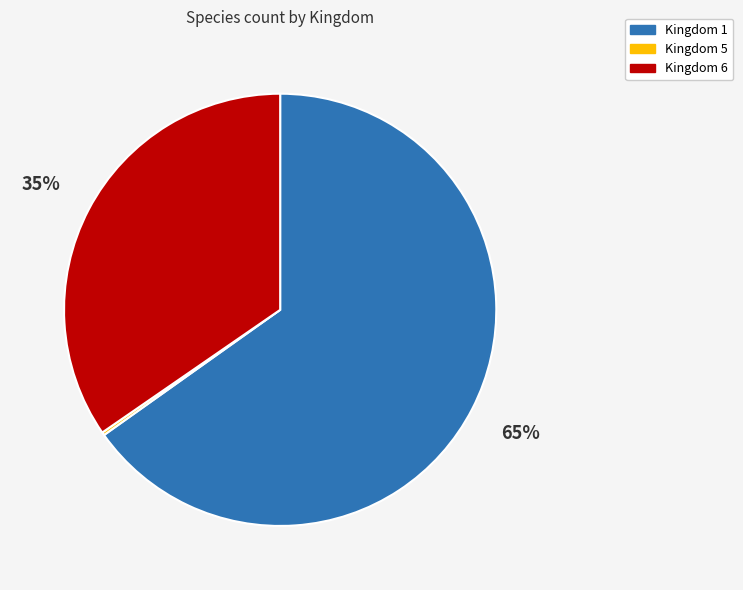

Between Kingdom 6 and Kingdom 1, which is larger?

Kingdom 1